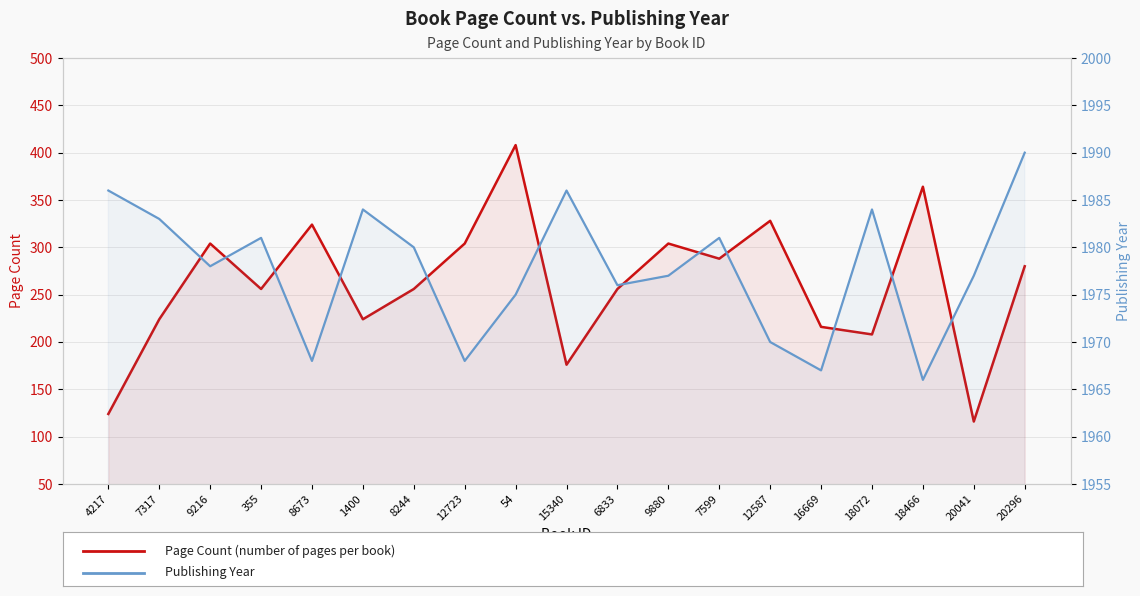

What is the label of the 4th point from the left?

355